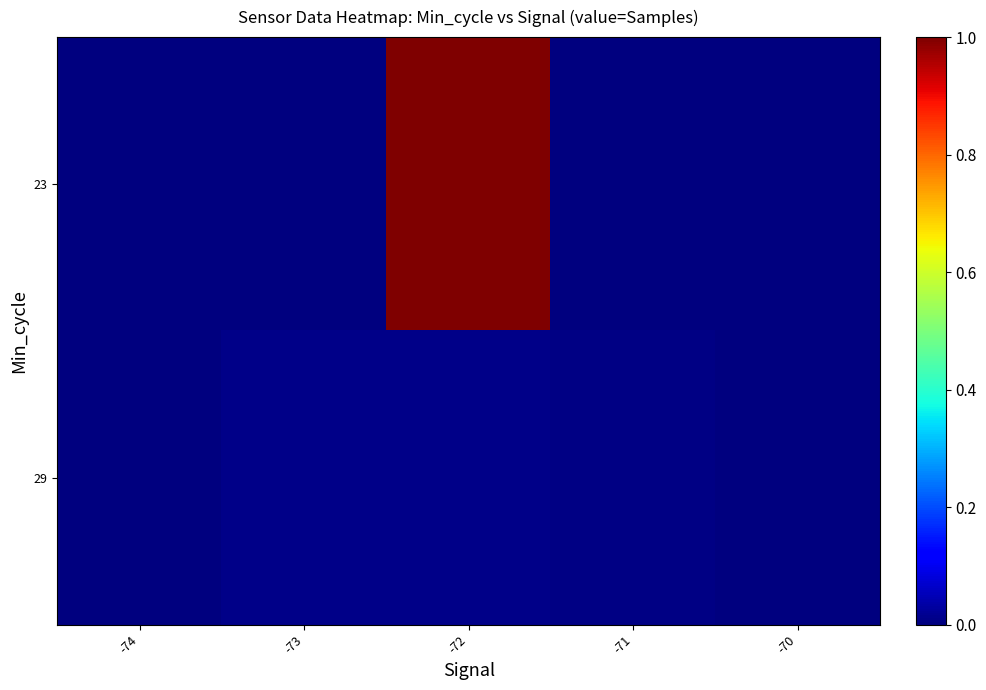

Which series changed the most between -74 and -72?

23